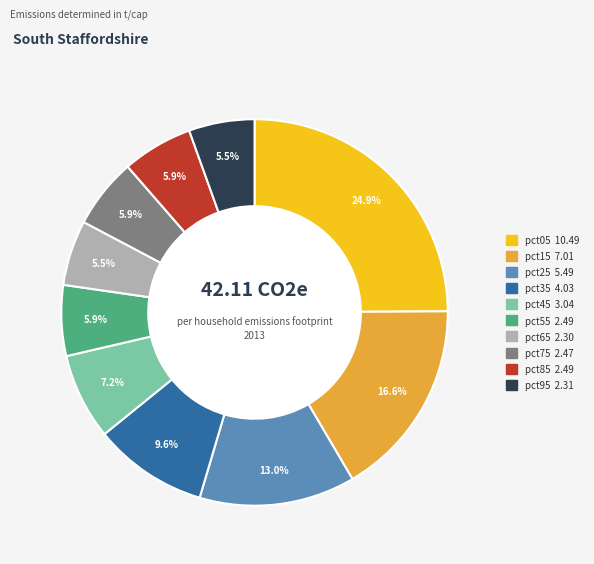

Which category has the biggest portion of the pie?

pct05